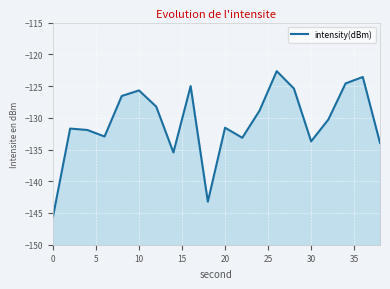

What is the sum of all values?

-2614.2